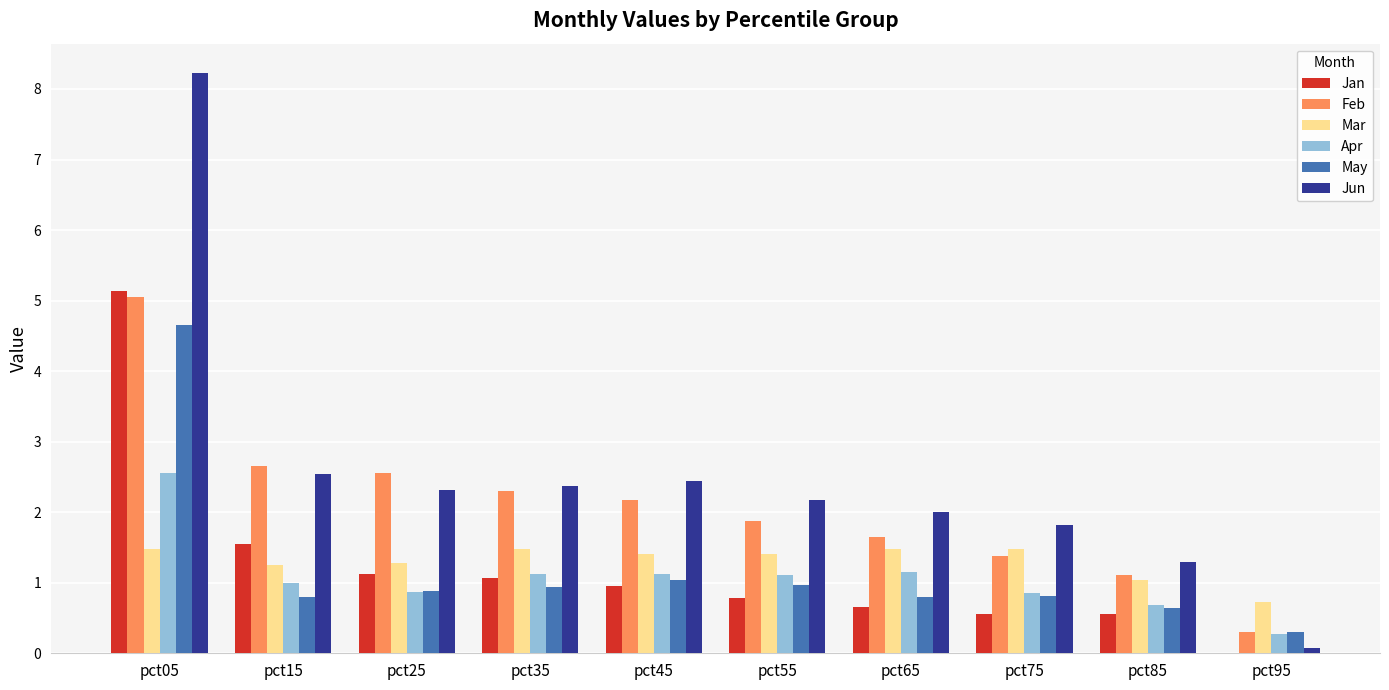

Which category has the highest value in the Feb series?

pct05